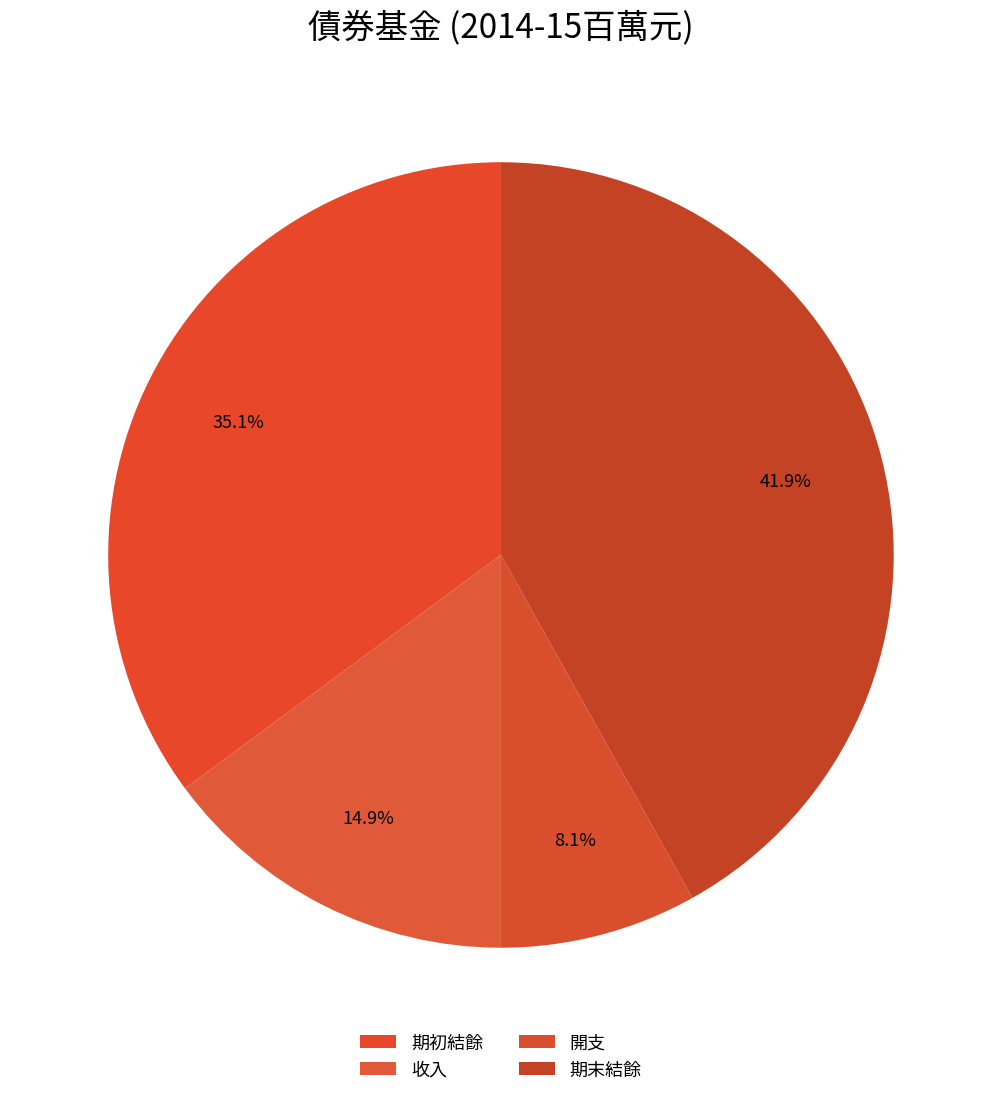

How much of the chart is everything except 期初結餘?

64.9%